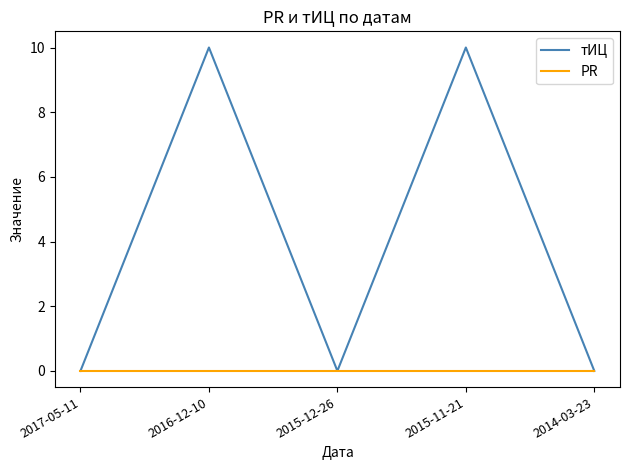

Between 2015-11-21 and 2014-03-23, which series saw the biggest shift?

тИЦ